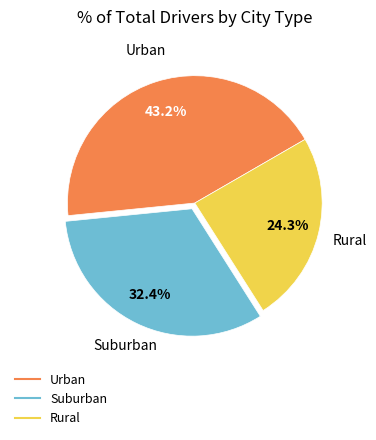

Is there a majority slice in this chart?

No